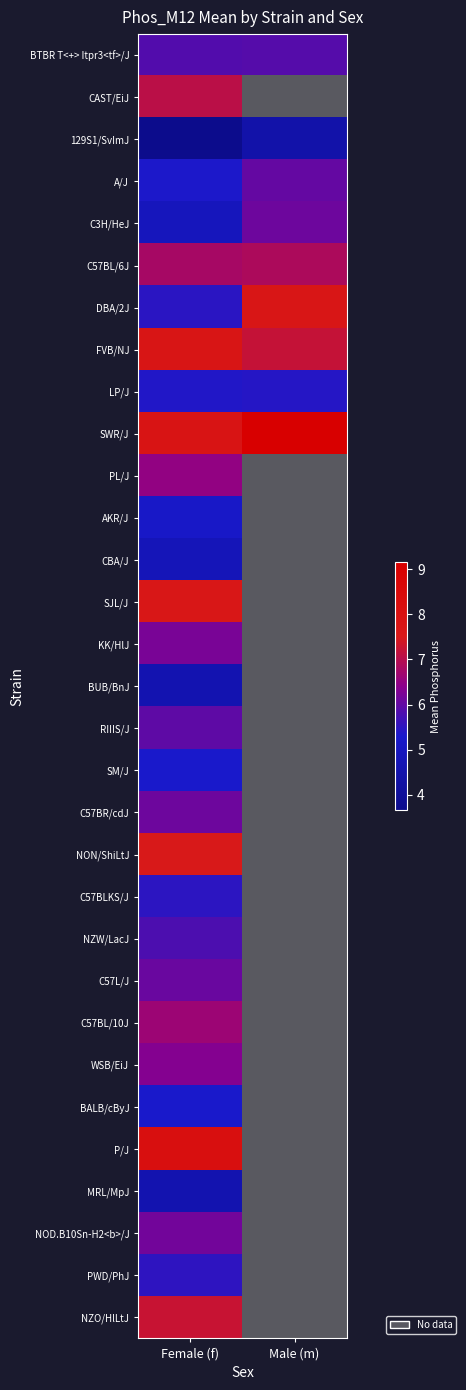

The C57BL/6J series shows 3.1 at Male (m). True or false?

False